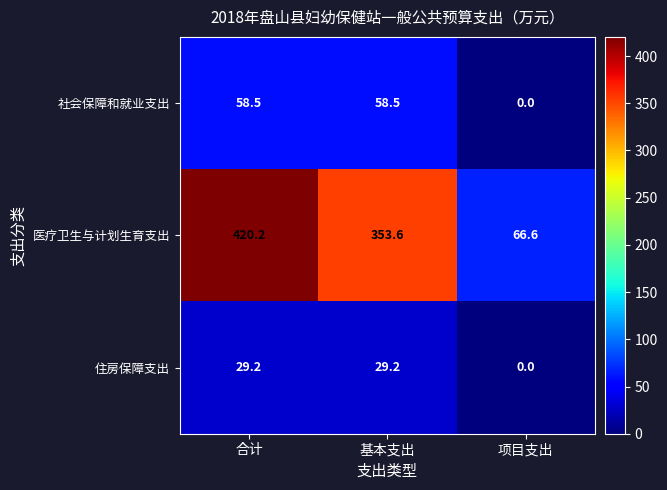

Where does the 住房保障支出 series first go above 29?

合计